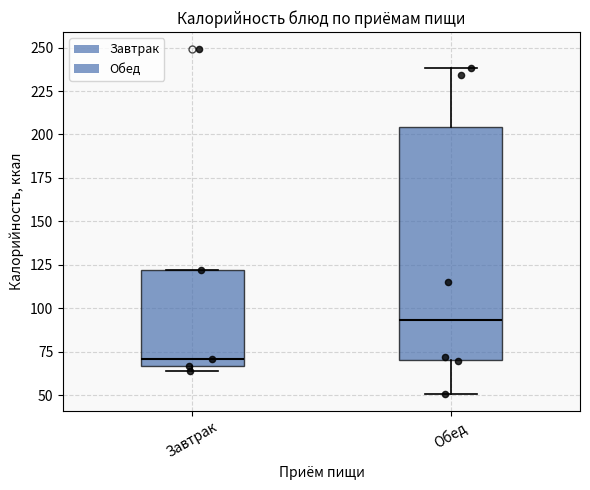

Reading left to right, transcribe this box plot: for each box, give where its median line is, the range the box spans, and where its two whiskers end, as read against the y-axis. The values are not printed on the chart, so give them approximately, as read against the axis.

Завтрак: median 70, box 65 to 120, whiskers 65 (just below the box's lower edge) to 120
Обед: median 95, box 70 to 205, whiskers 50 to 240